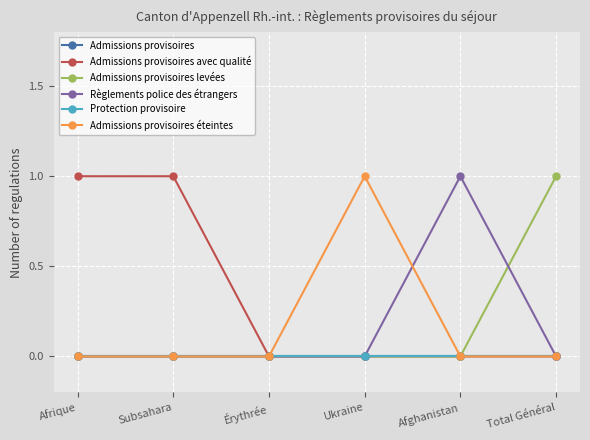

Which has a higher value, Total Général or Afrique?

Total Général